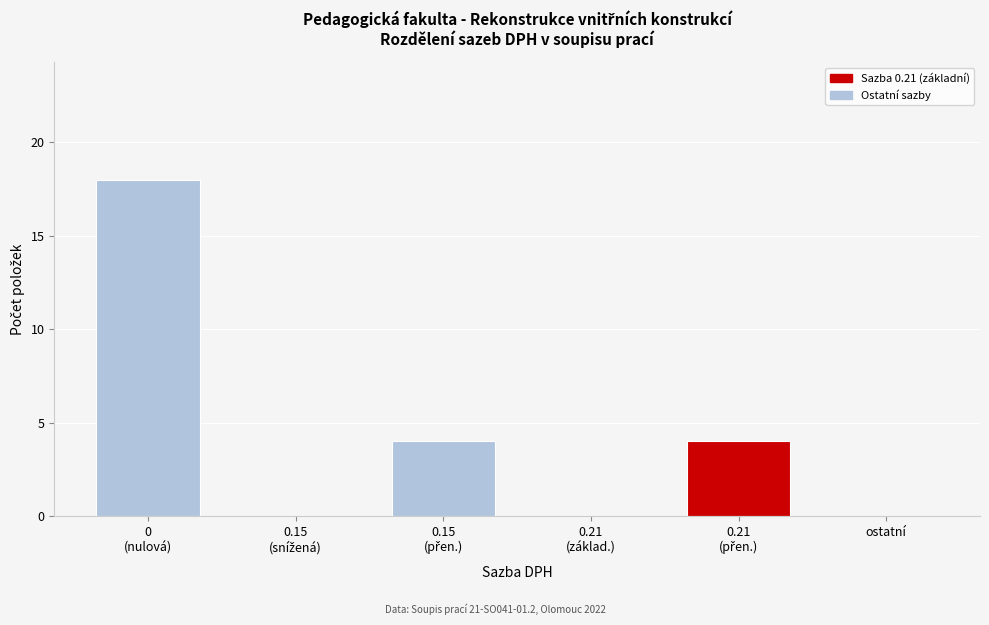

What is the maximum value shown in the chart?

18